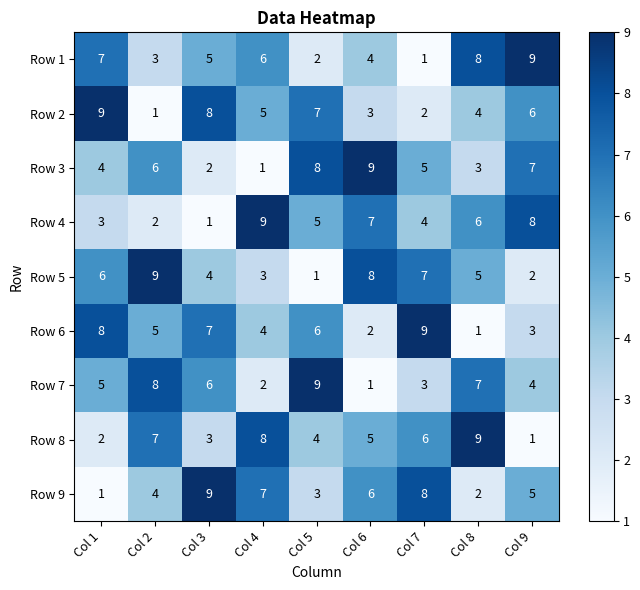

How many categories are shown in the chart?

9